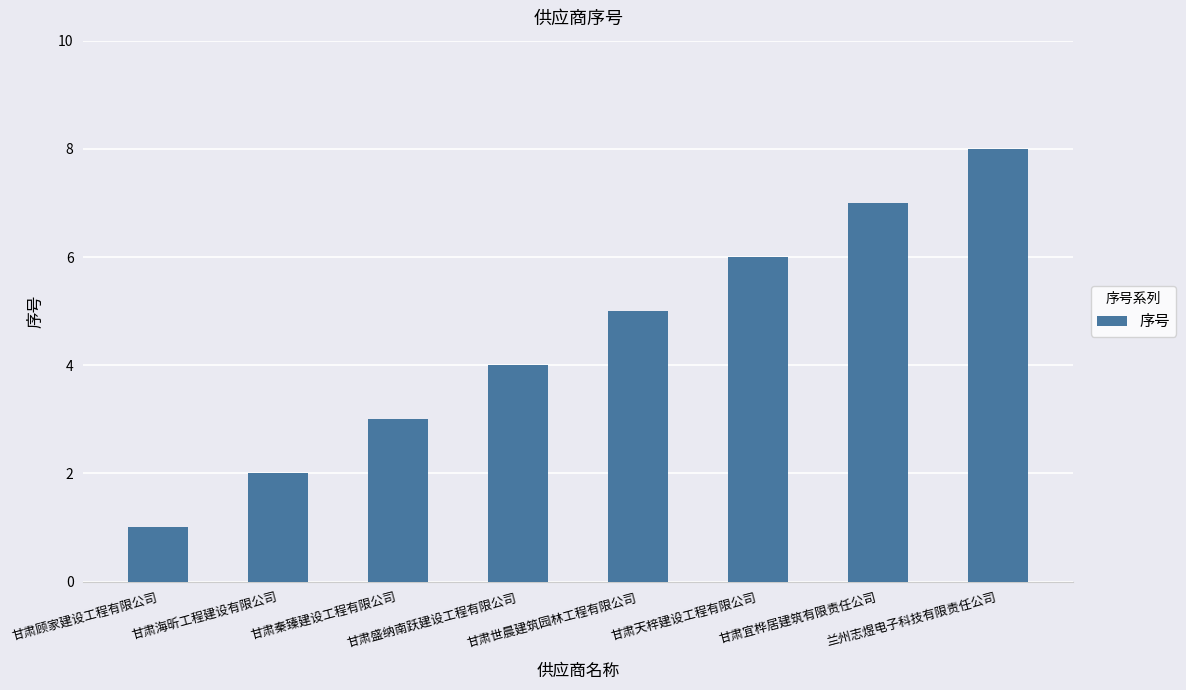

Is it true that the value at 甘肃盛纳南跃建设工程有限公司 is 4?

True